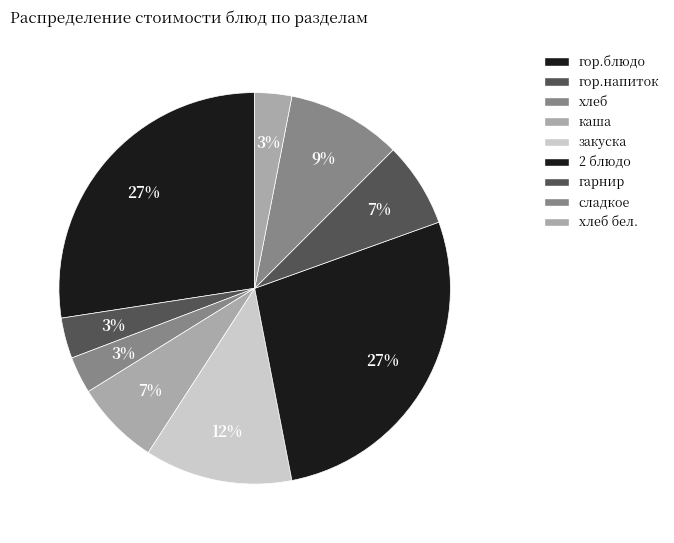

How many slices are in this pie chart?

9